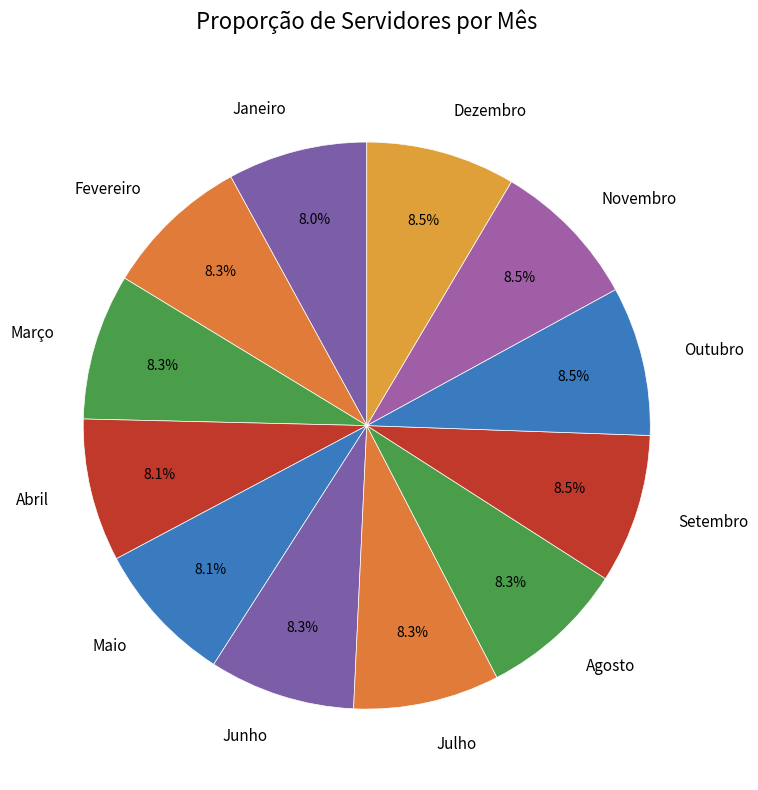

Is there a majority slice in this chart?

No